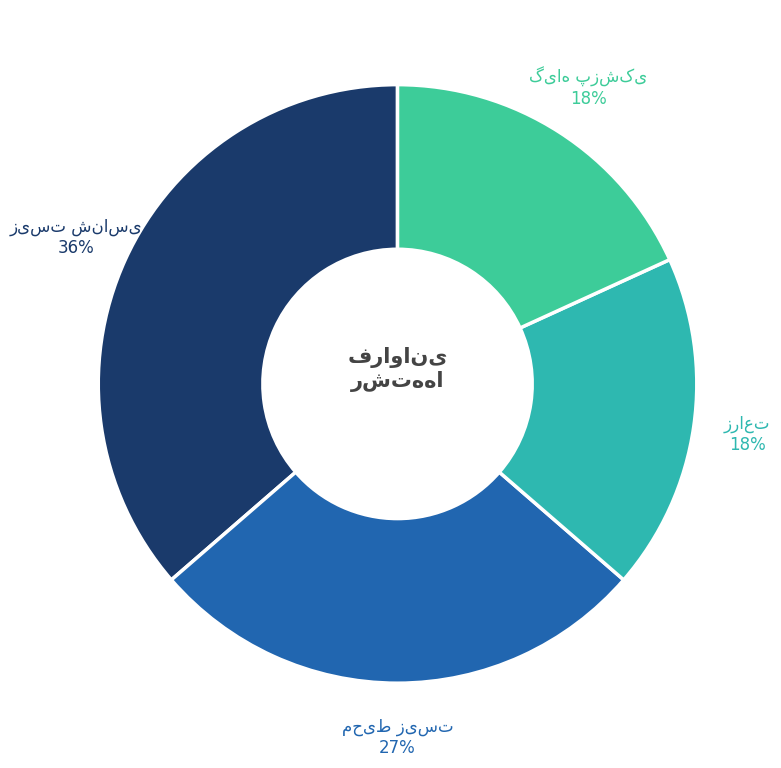

Does any single category account for the majority?

No